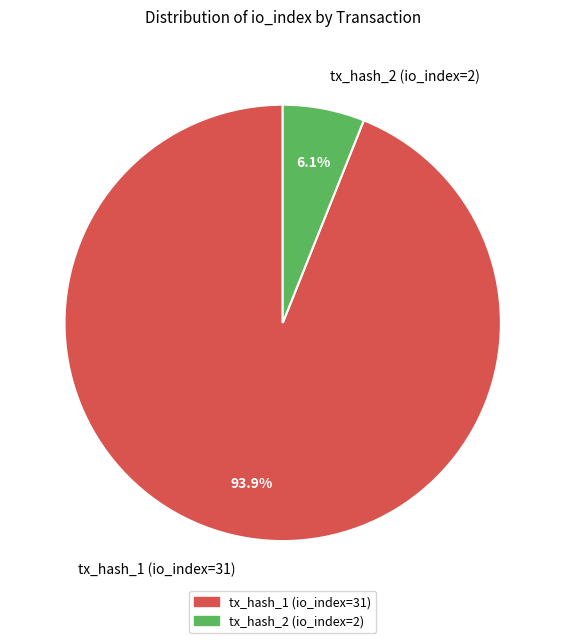

The tx_hash_1 (io_index=31) slice represents 79% of the pie. True or false?

False